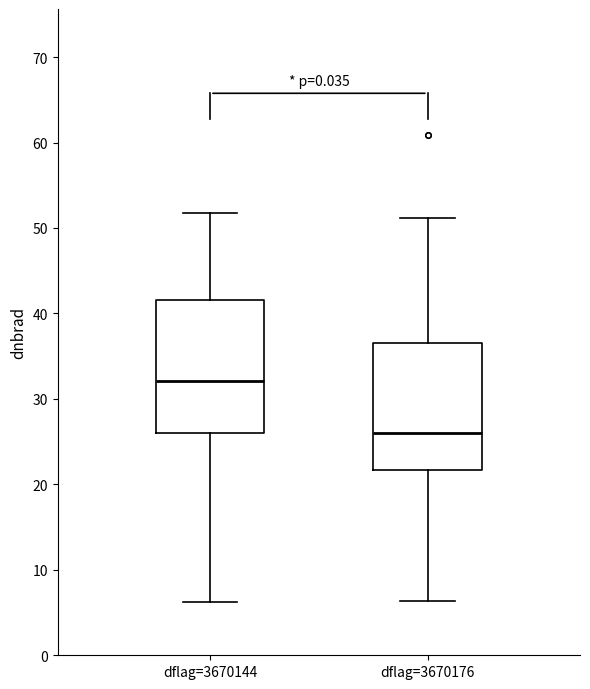

Reading left to right, read every box against the y-axis: the position of its median line, the range the box covers, and the ends of its whiskers. The values are not printed on the chart, so give them approximately, as read against the axis.

dflag=3670144: median 32, box 26 to 42, whiskers 6 to 52
dflag=3670176: median 26, box 22 to 37, whiskers 6 to 51